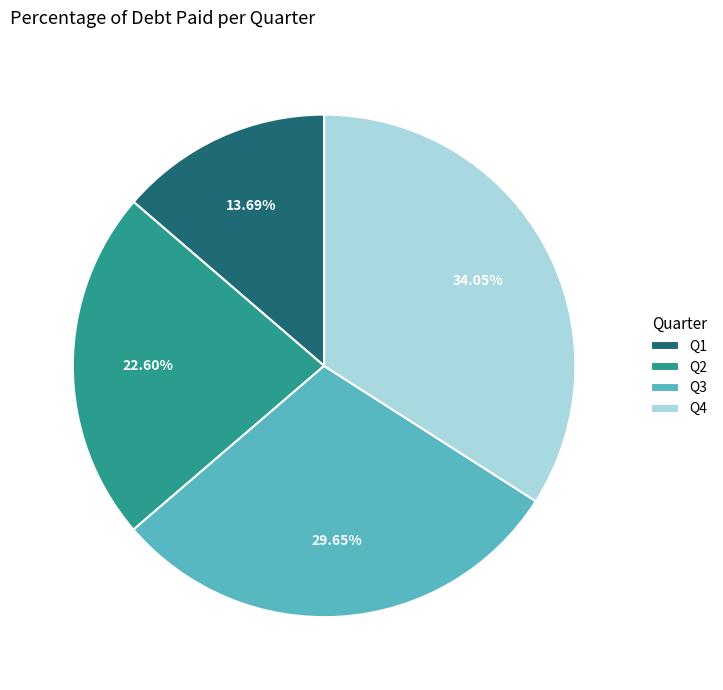

Is Q3 the majority of the pie?

No